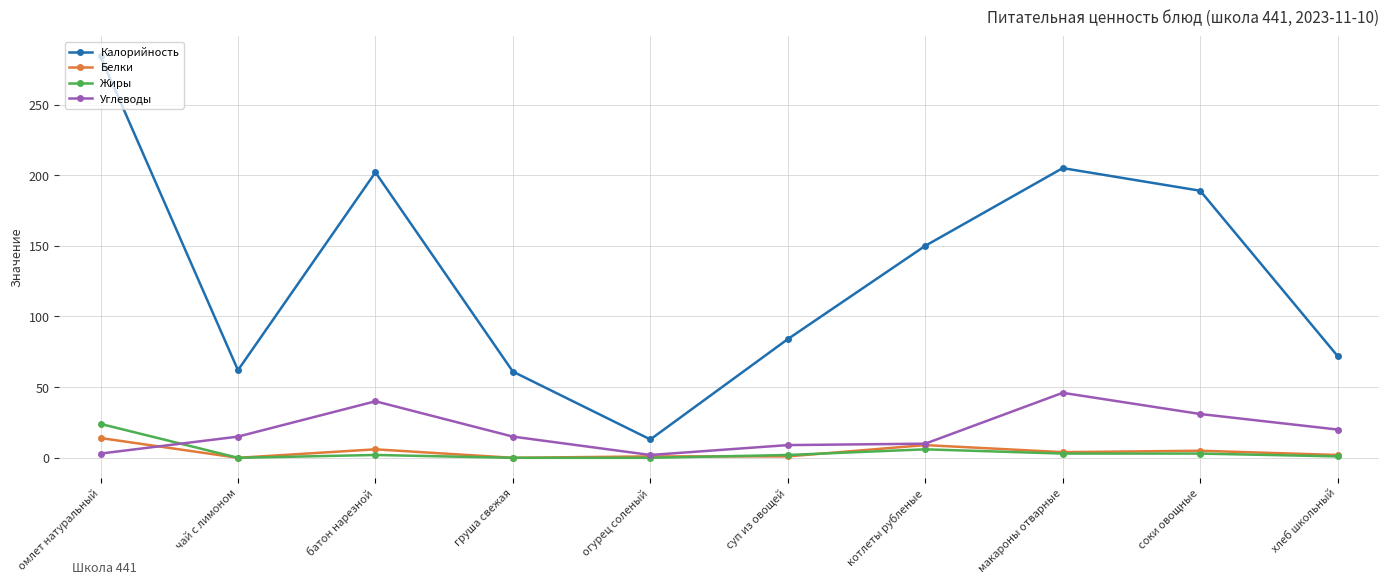

What position from the right is батон нарезной?

8